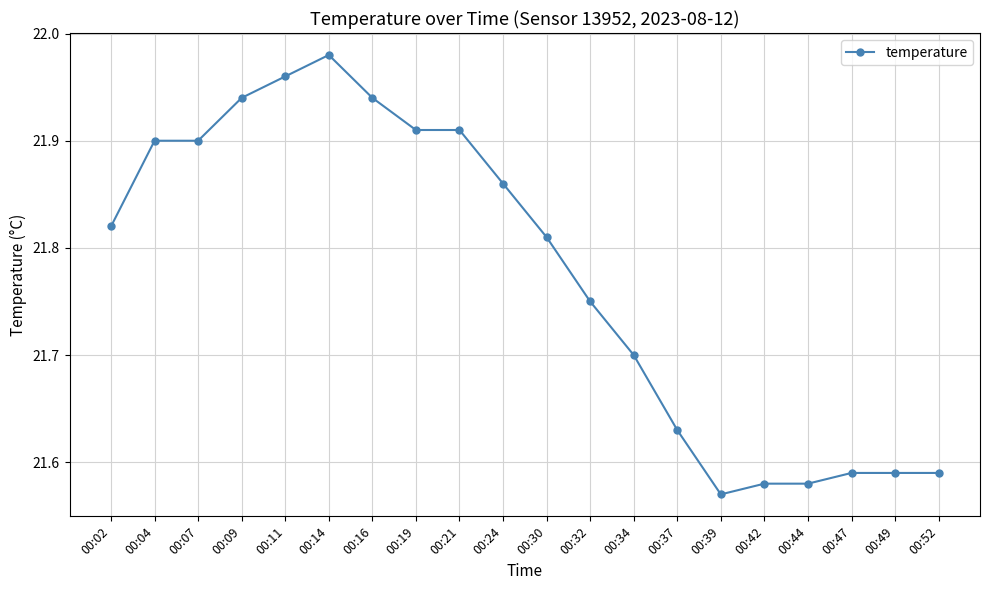

What is the sum of all values?

435.5